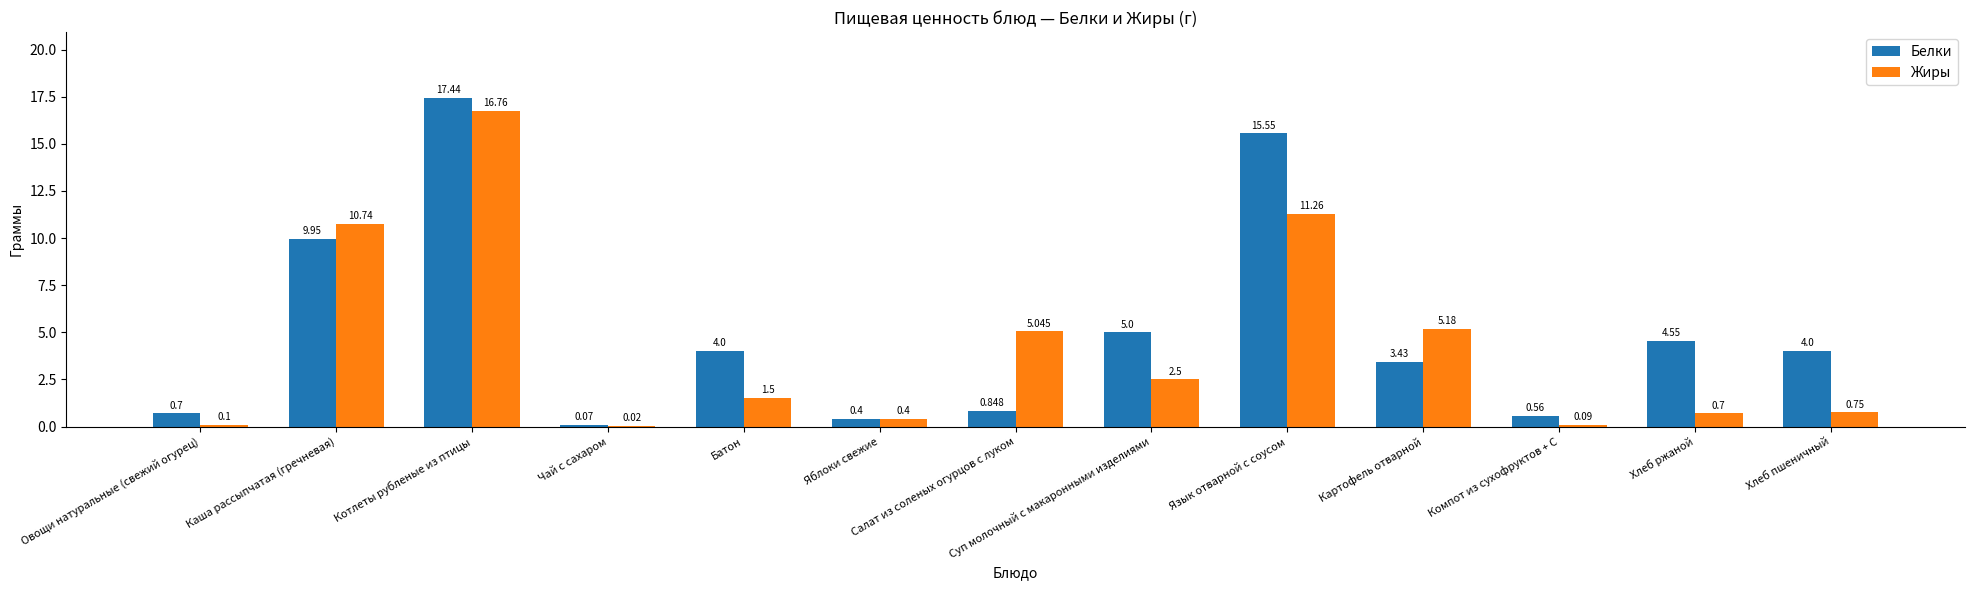

Is it true that Белки equals 1.5 at Салат из соленых огурцов с луком?

False